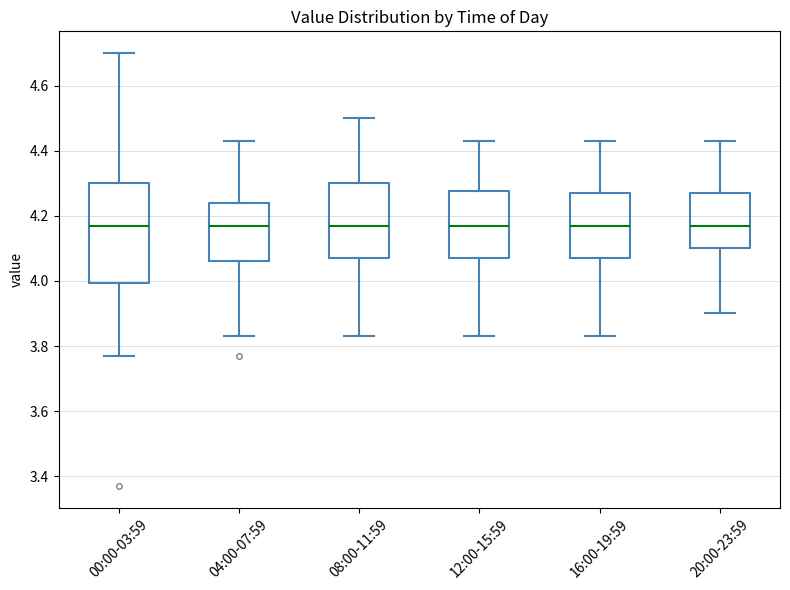

Where is the upper edge of the box for 12:00-15:59 on the y-axis? The values are not printed on the chart, so give them approximately, as read against the axis.

4.28